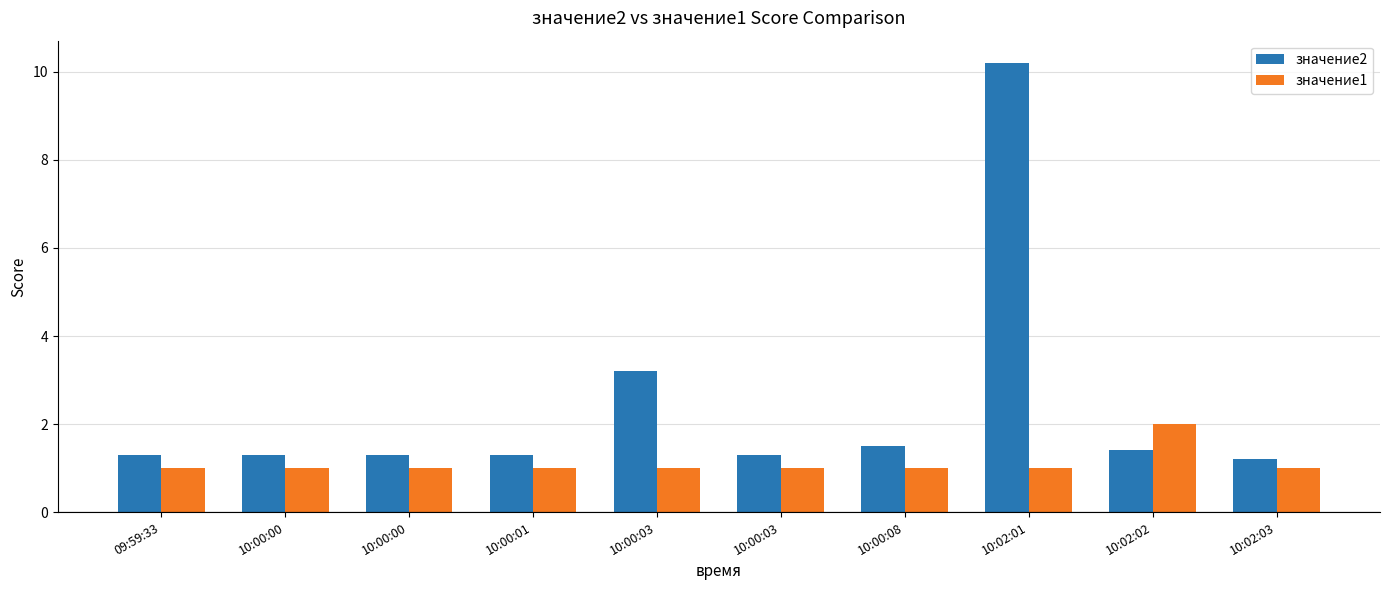

List the series in order of their overall mean, lowest first.

значение1, значение2